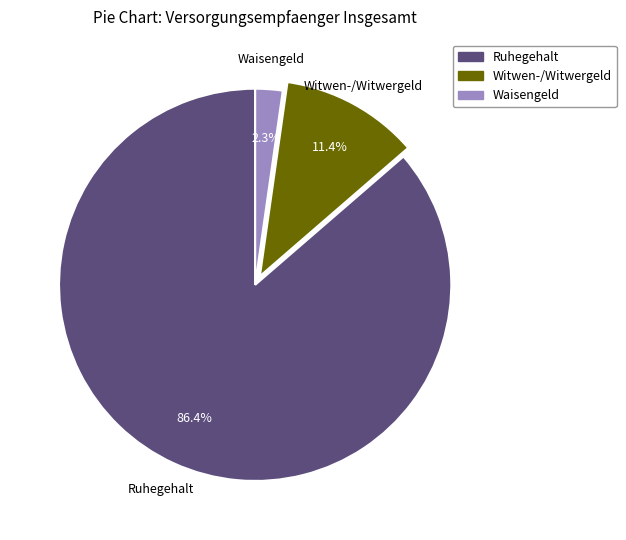

How many segments does this pie chart have?

3